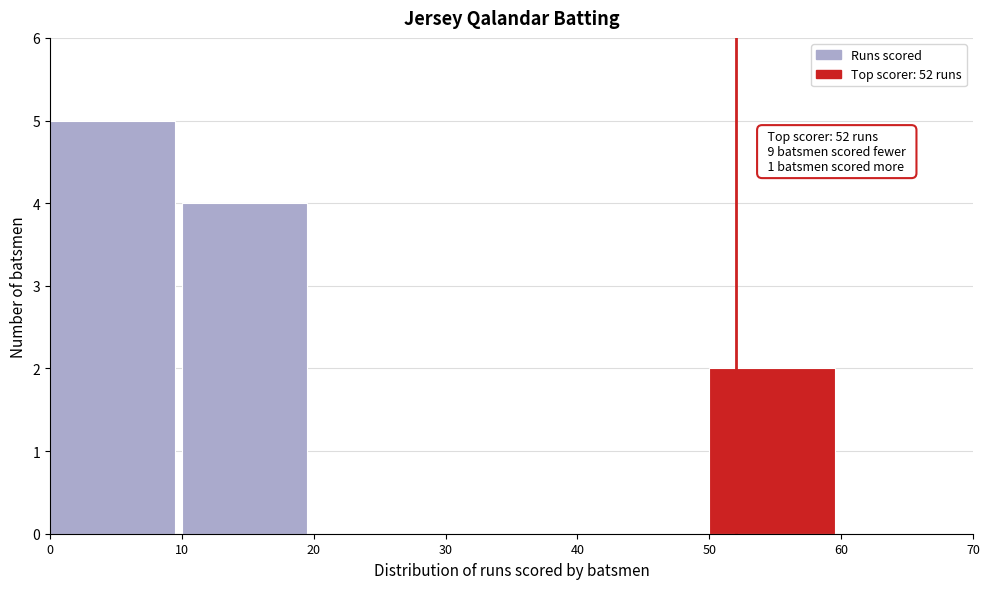

Over which range of the x-axis is the bar tallest?

0 to 10